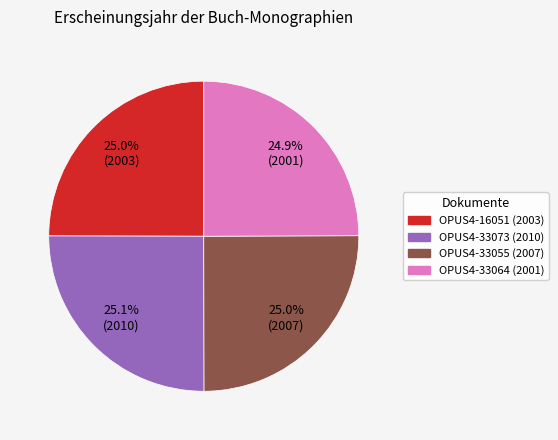

What is the ratio of the value at OPUS4-16051 (2003) to the value at OPUS4-33055 (2007)?

1.0